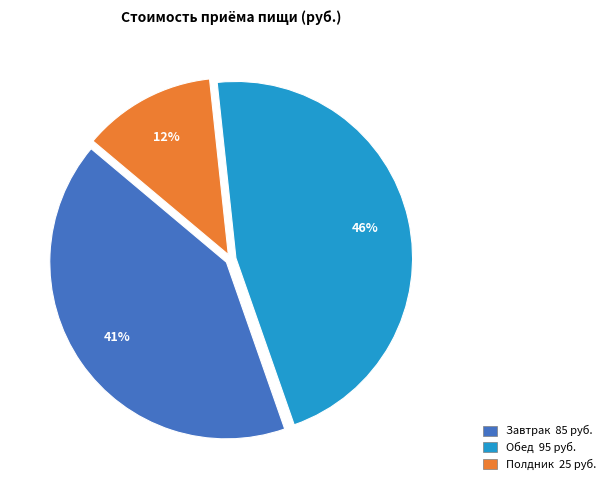

Is Полдник the majority of the pie?

No